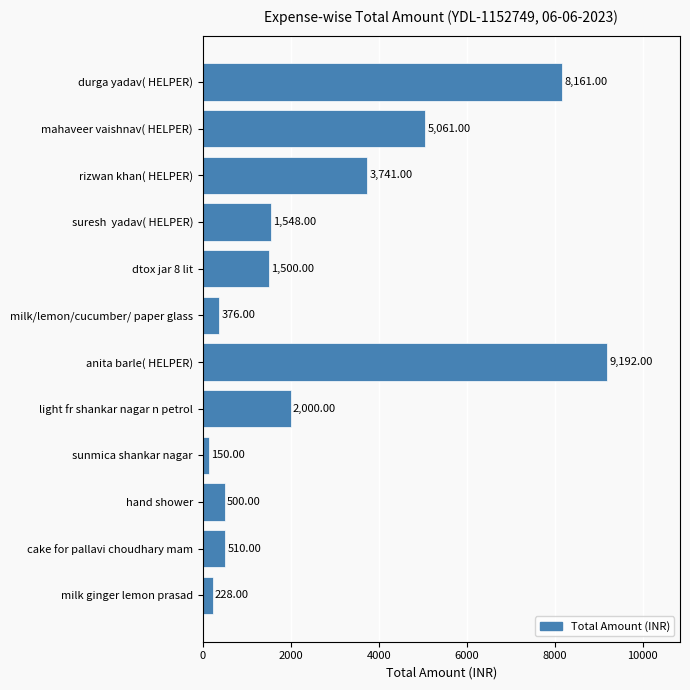

What is the label of the 5th bar from the bottom?

light fr shankar nagar n petrol